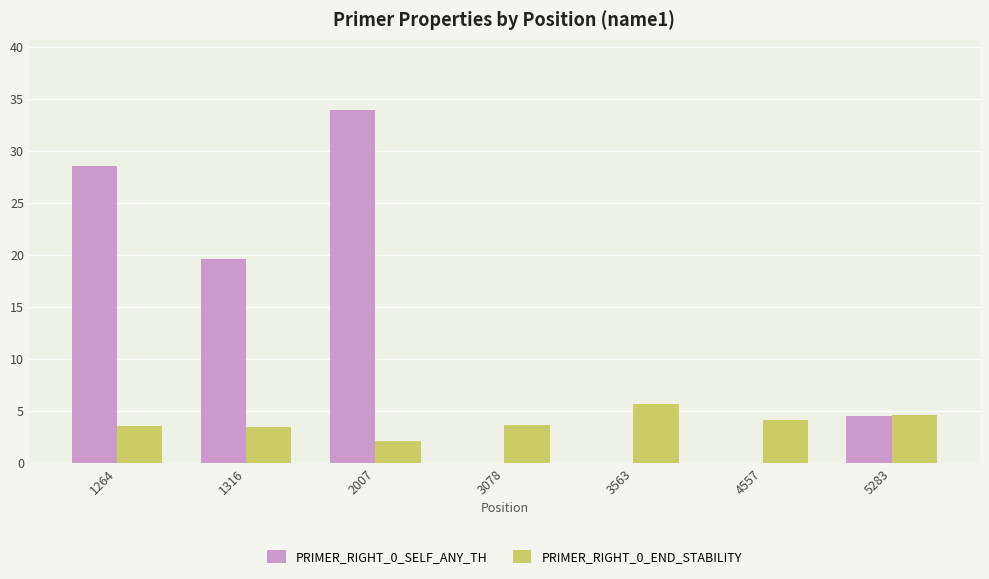

Between 4557 and 5283, which series saw the biggest shift?

PRIMER_RIGHT_0_SELF_ANY_TH